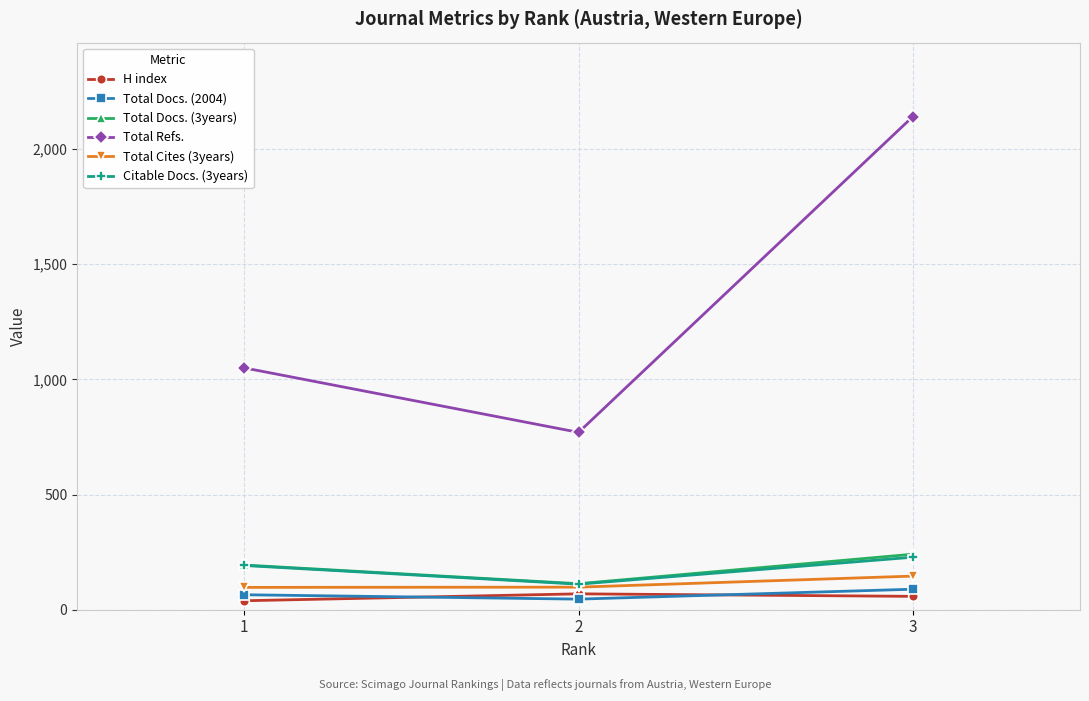

What is the greatest value displayed?

2141